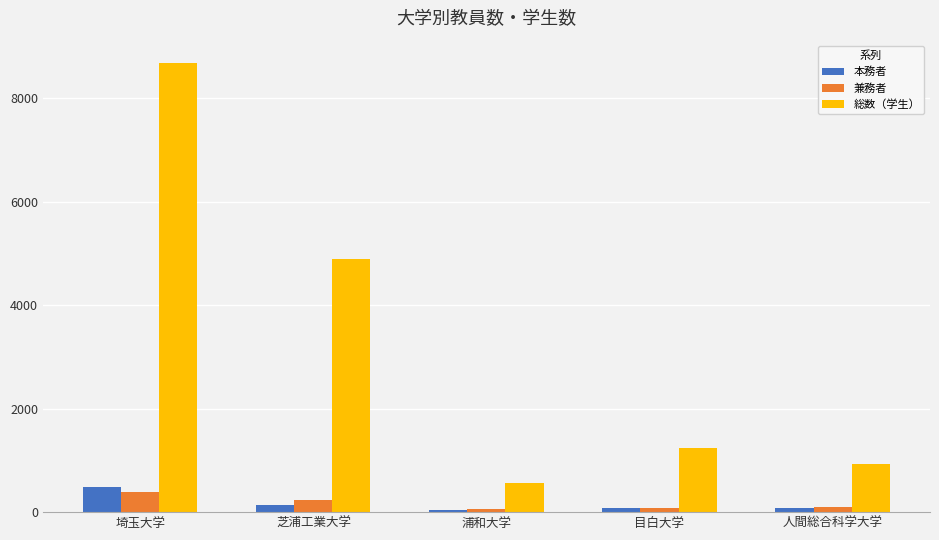

Where does the 兼務者 series first go above 109?

埼玉大学